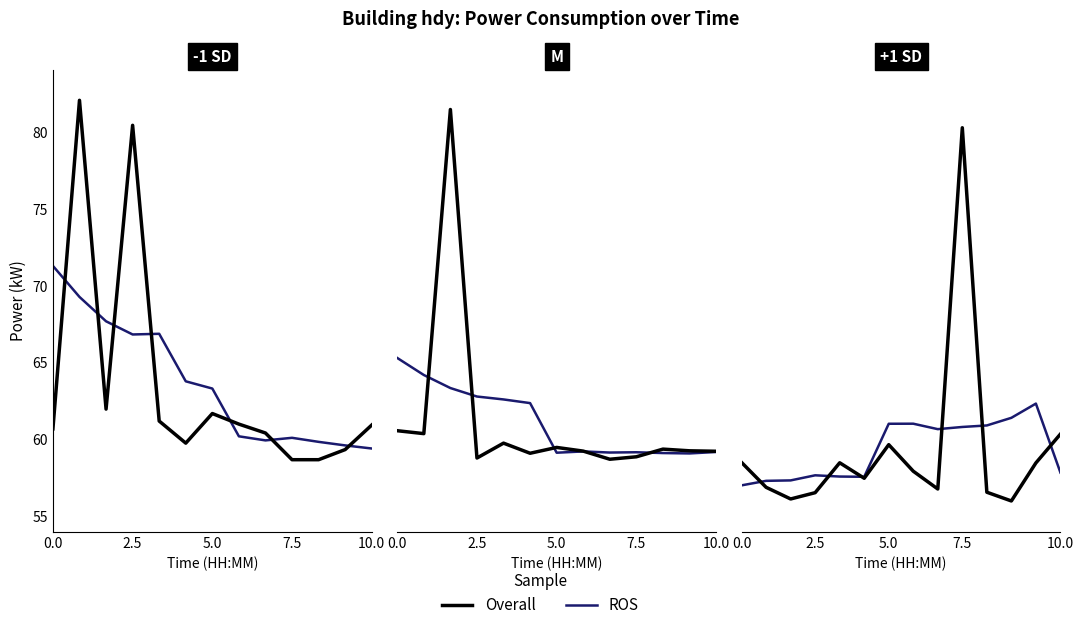

What is the total value across all series at 8?

117.4